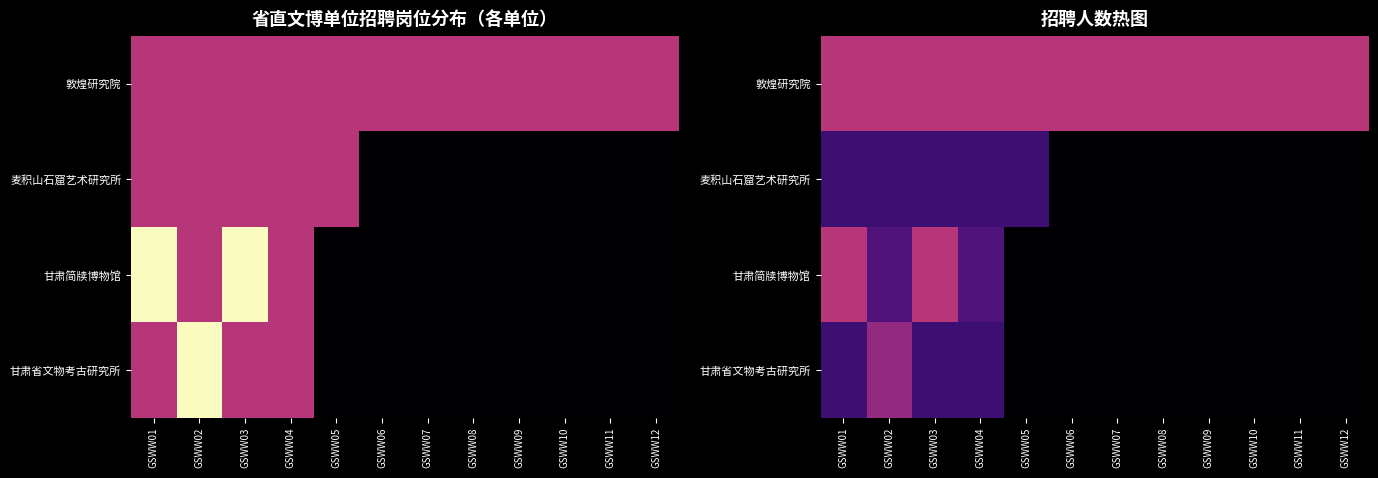

The value of 麦积山石窟艺术研究所 at GSWW06 is -0.2. True or false?

False